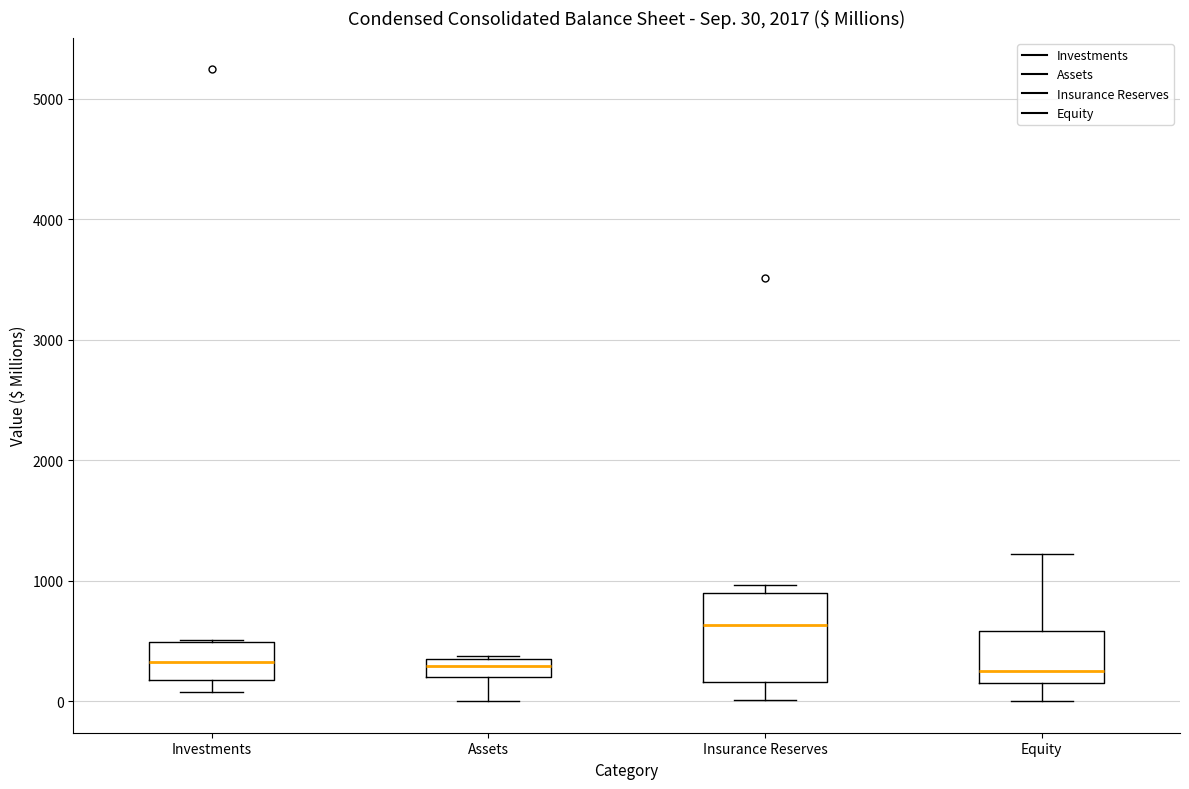

Which box's median line is the highest?

Insurance Reserves